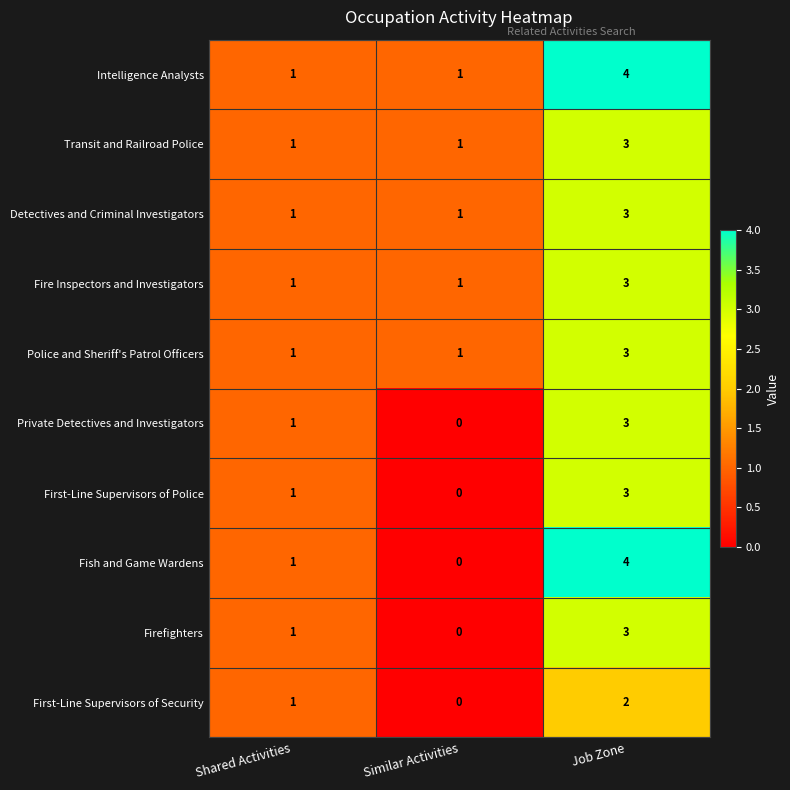

Which series has the largest total across all categories?

Intelligence Analysts